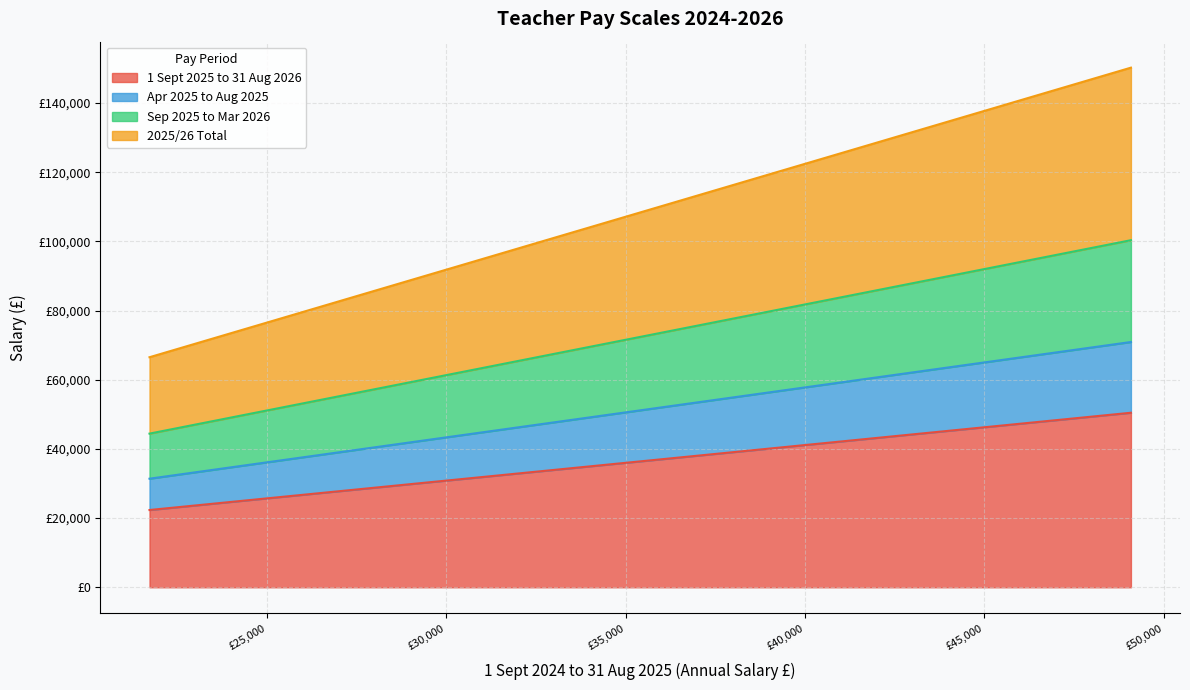

What are all the series names shown in the legend?

1 Sept 2025 to 31 Aug 2026, Apr 2025 to Aug 2025, Sep 2025 to Mar 2026, 2025/26 Total